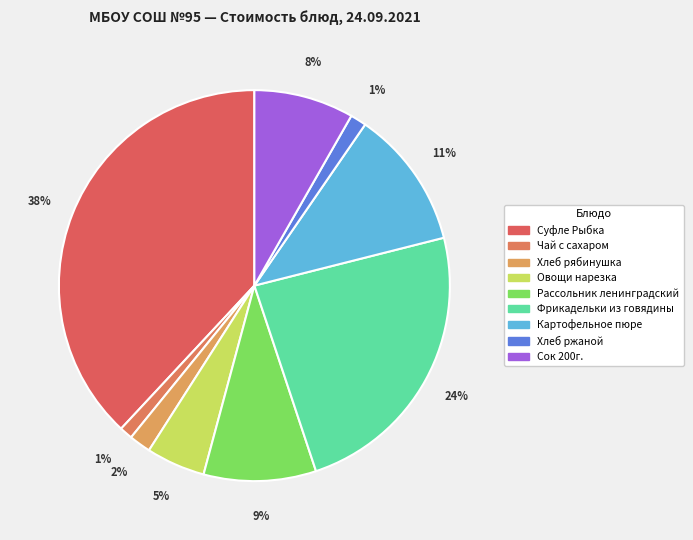

Which category has the smallest portion of the pie?

Чай с сахаром